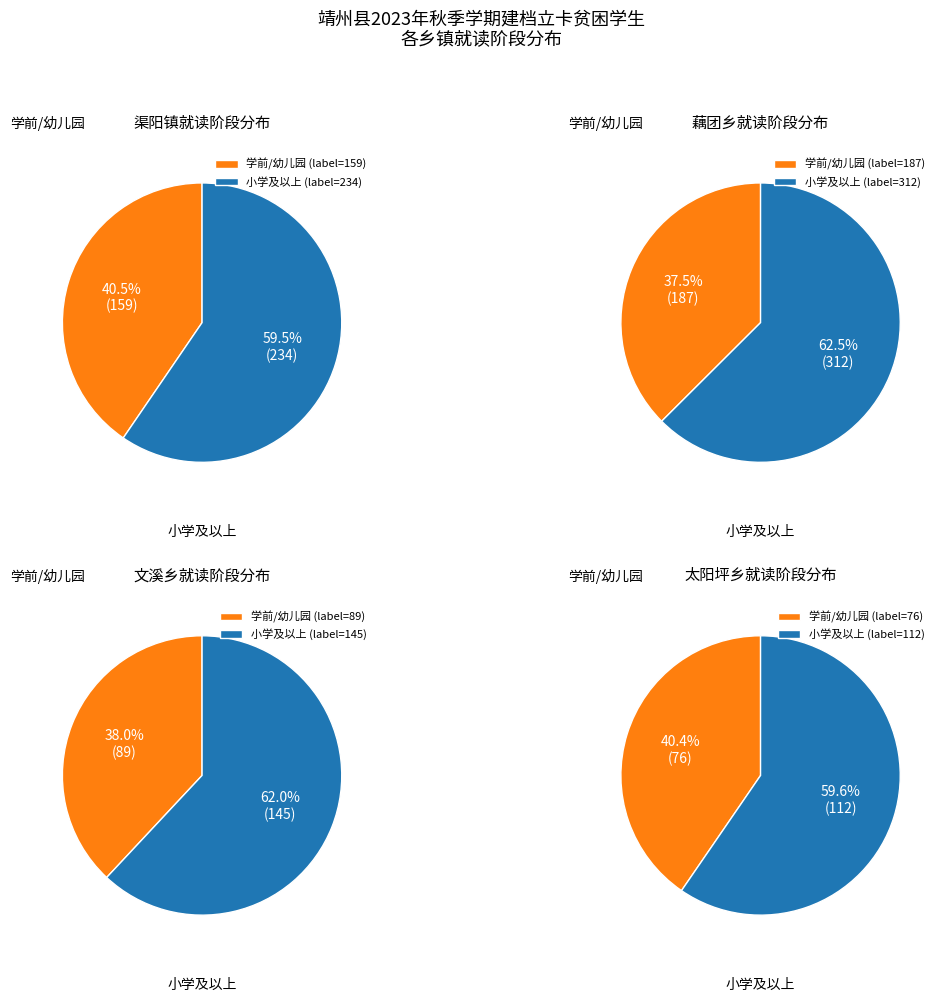

What is the largest slice in the pie chart?

藕团乡